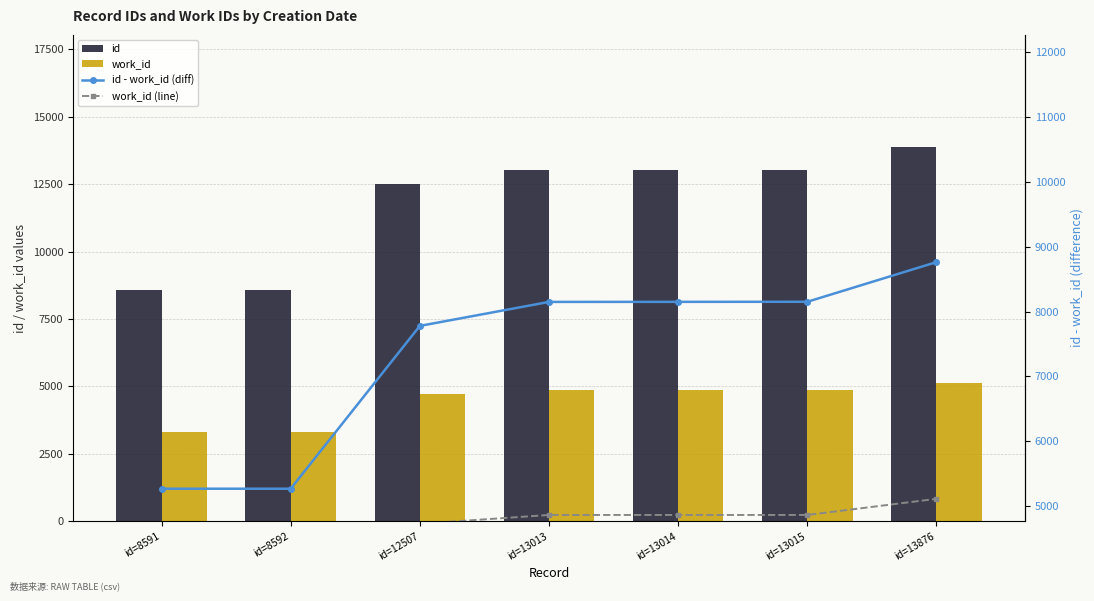

What is the total value across all series at id=13013?

30889